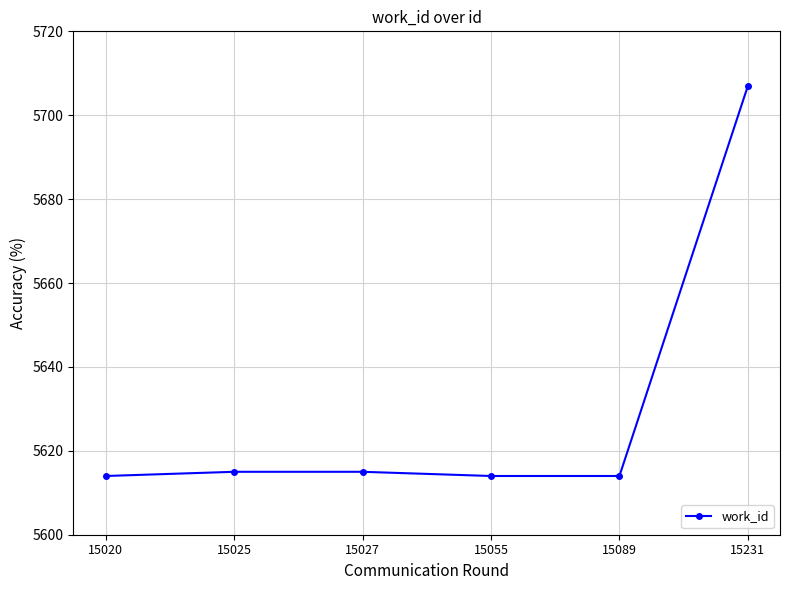

Reading left to right, what are all the values shown in this chart?

15020=5614	15025=5615	15027=5615	15055=5614	15089=5614	15231=5707